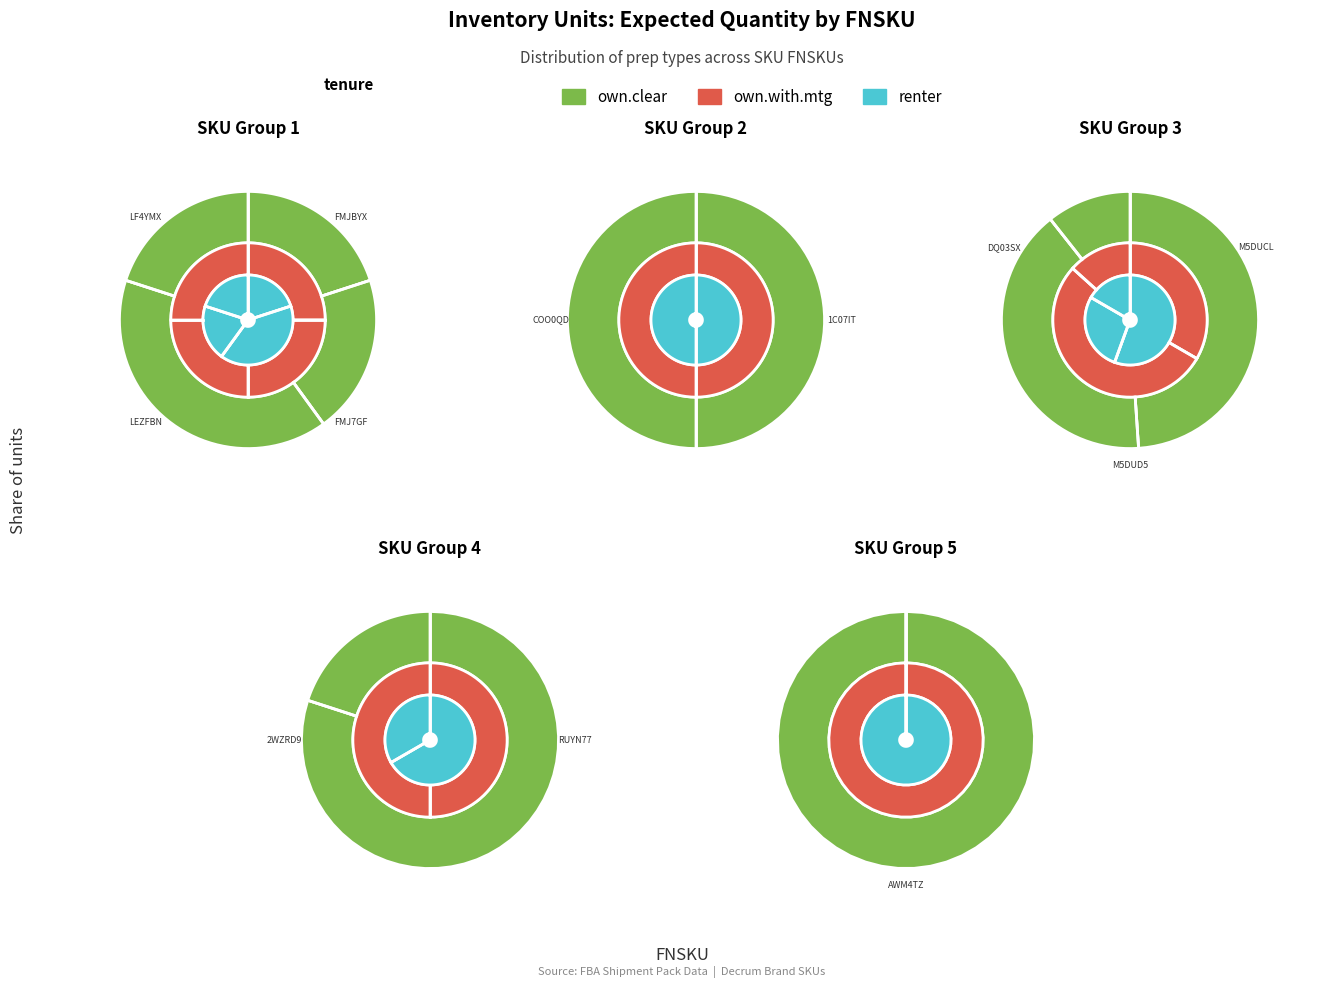

True or false: NewItem accounts for 1% of the total.

False